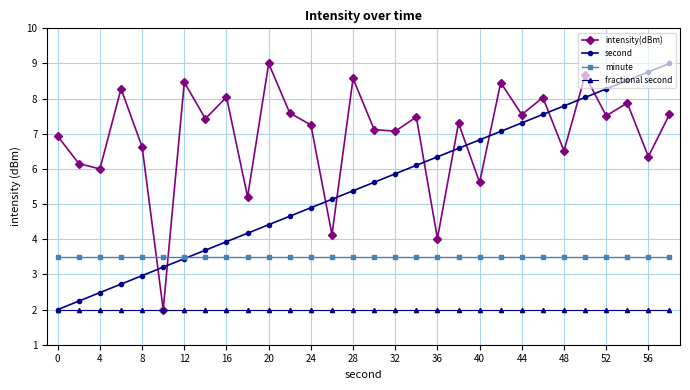

Does the chart have visible grid lines?

Yes